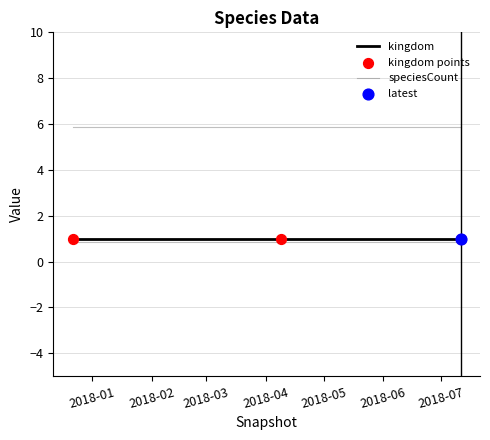

At how many categories does at least one series exceed 0?

3